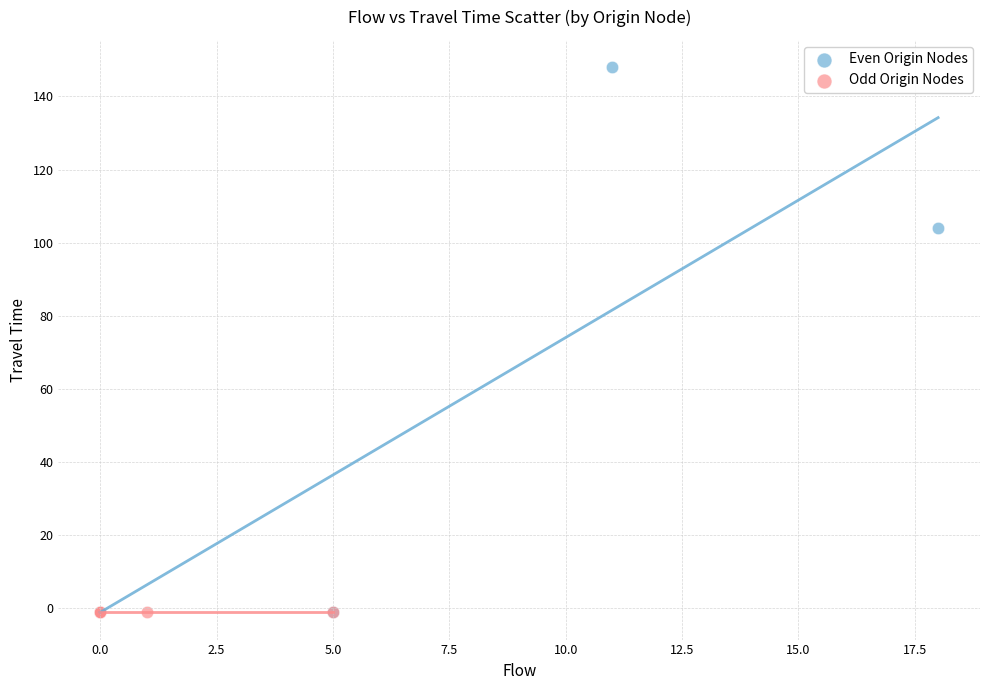

Which series contains the highest Y value?

Even Origin Nodes